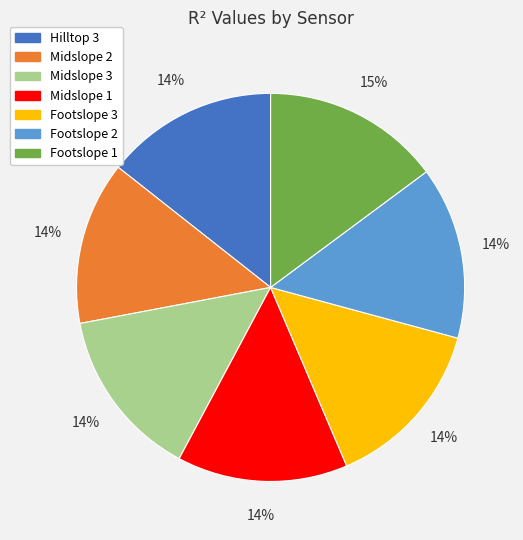

To the nearest percent, what is the difference between the largest and smallest slice percentages?

1%